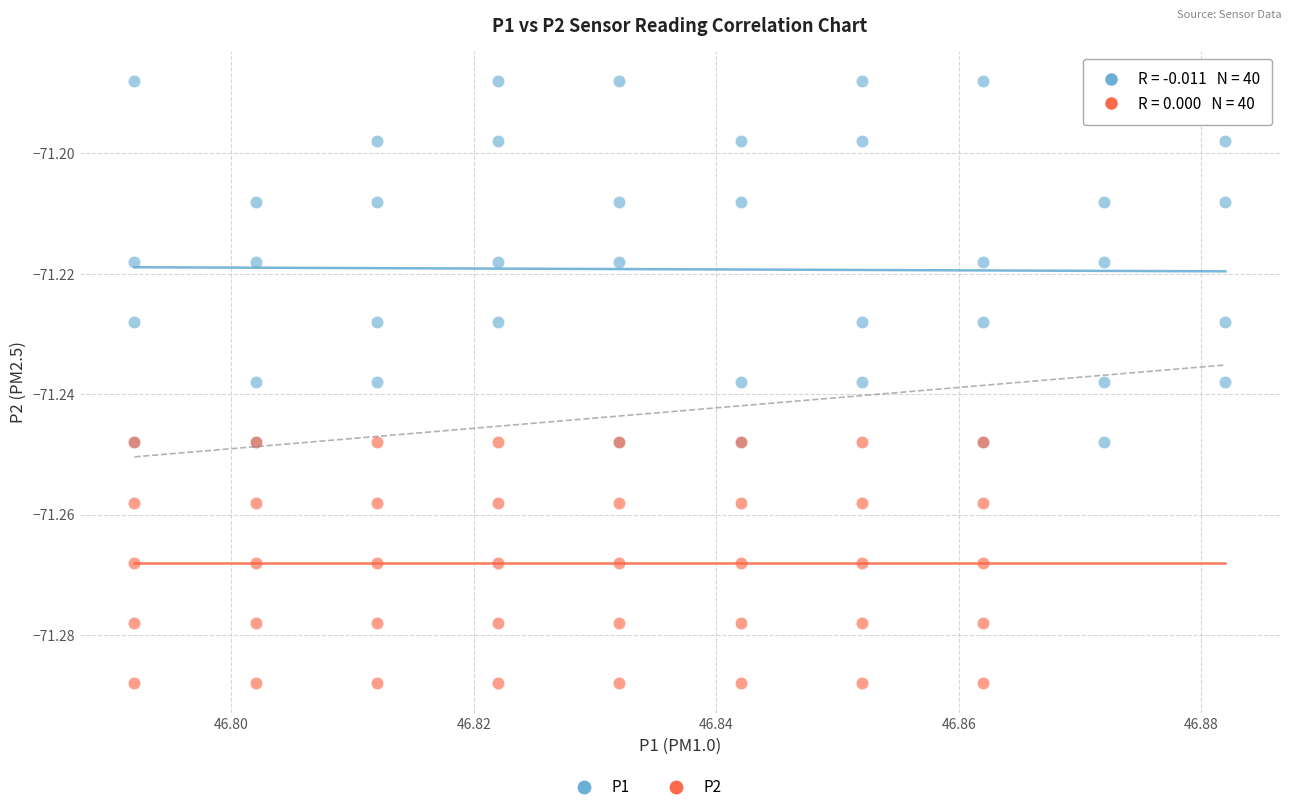

Which series contains the highest Y value?

P1